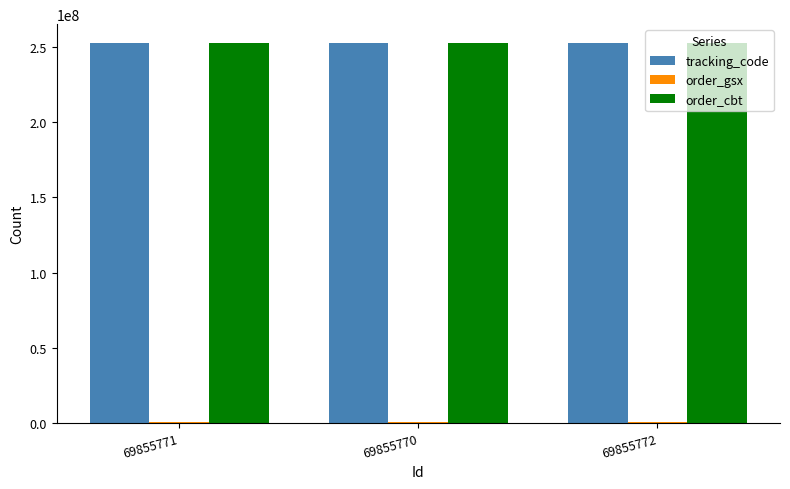

Are the bars grouped side by side (vs. stacked)?

Yes